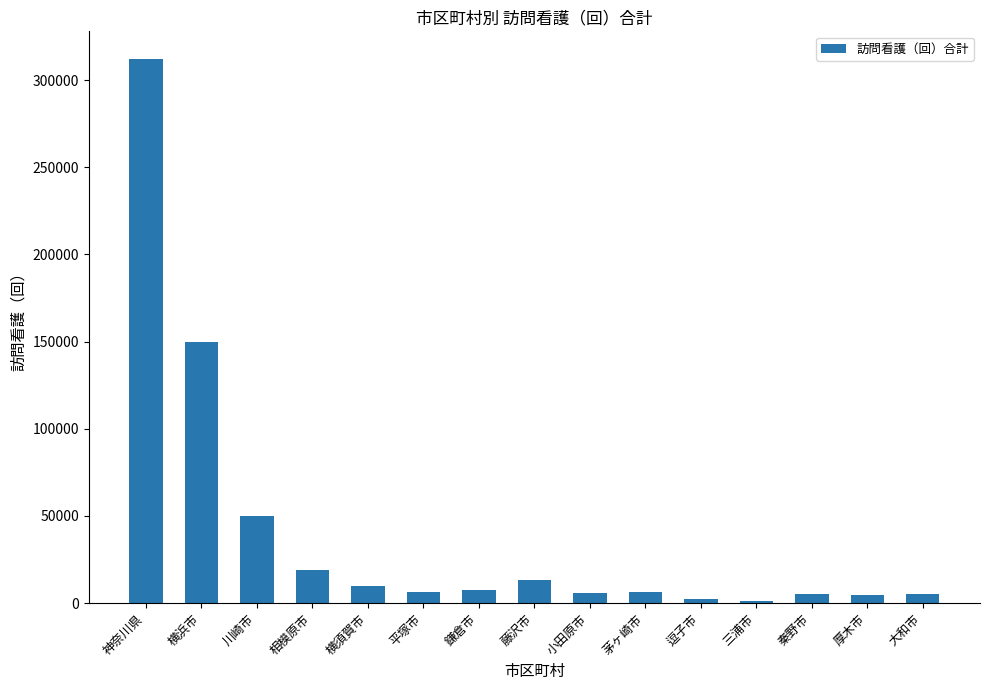

Approximately how many times larger is the value at 鎌倉市 compared to 茅ヶ崎市?

1.2